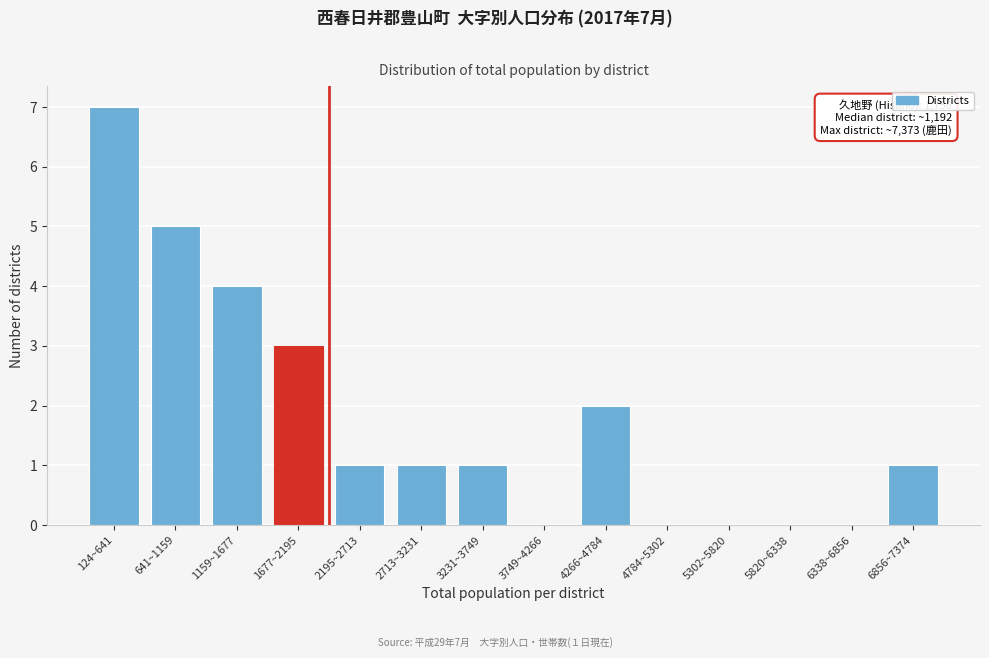

Reading left to right, extract all data points from this chart.

124~641=7	641~1159=5	1159~1677=4	1677~2195=3	2195~2713=1	2713~3231=1	3231~3749=1	3749~4266=0	4266~4784=2	4784~5302=0	5302~5820=0	5820~6338=0	6338~6856=0	6856~7374=1